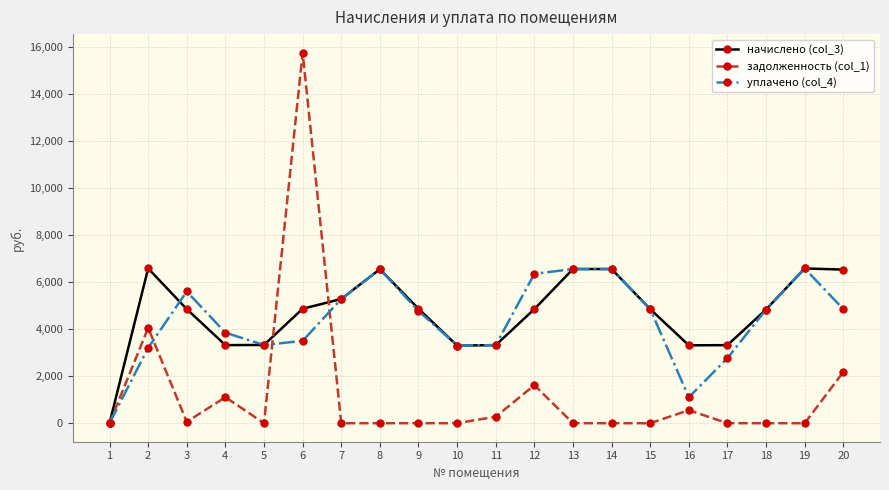

Is it true that уплачено (col_4) equals 5602.2 at 3?

True